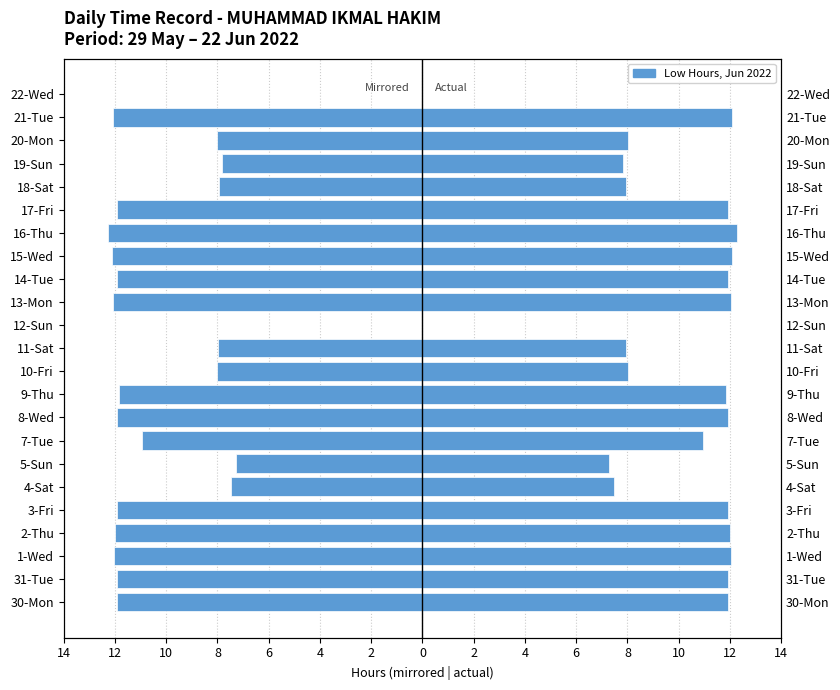

What is the label of the 4th bar from the right?

19-Sun